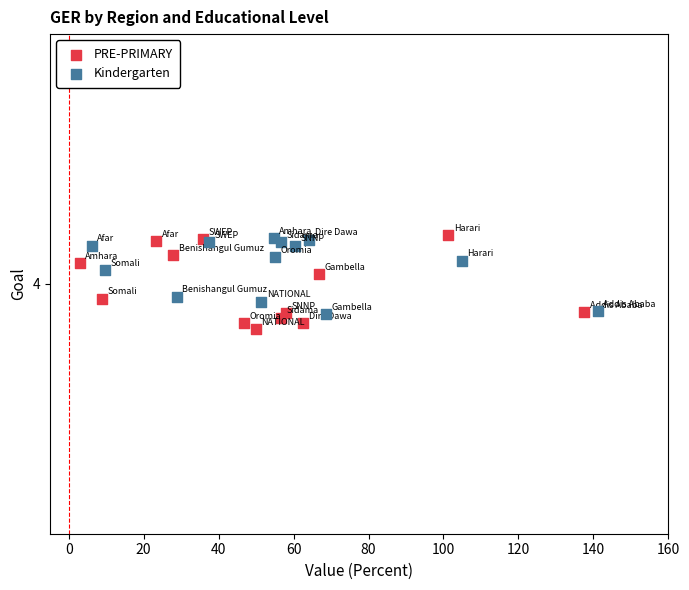

Which series contains the highest Y value?

PRE-PRIMARY